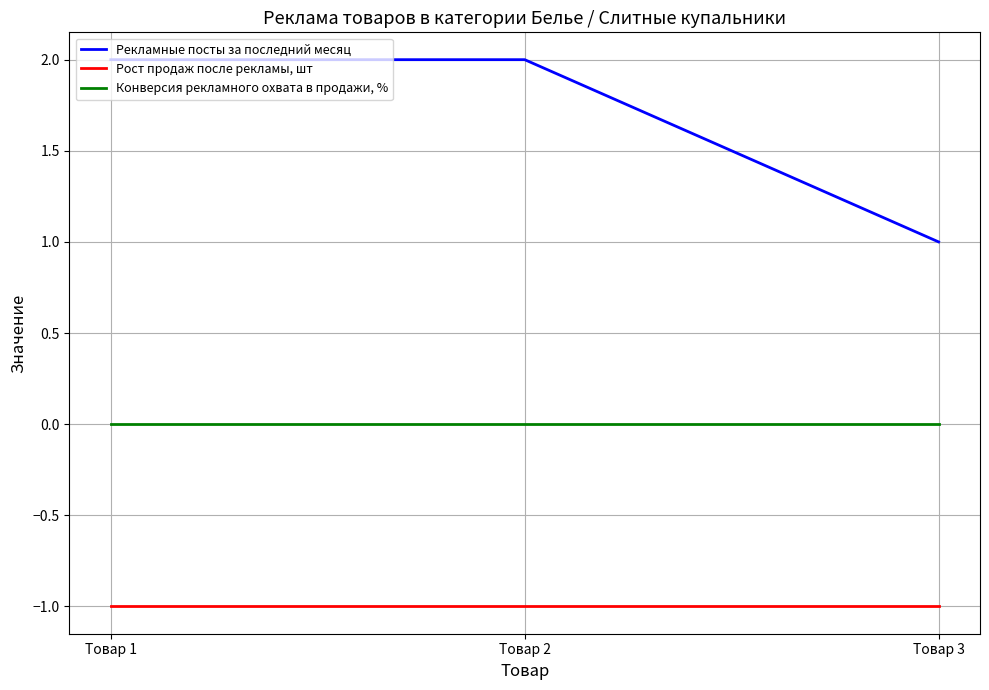

Does the chart have visible grid lines?

Yes